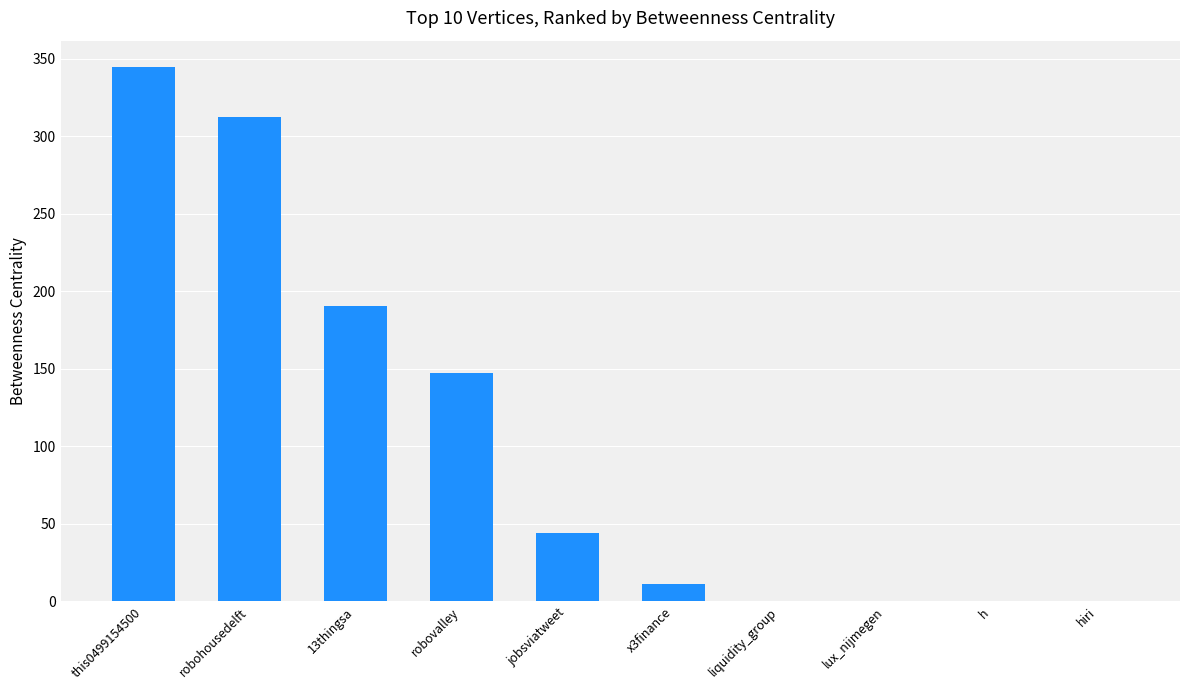

The chart shows a value of 0.0 at liquidity_group. True or false?

True